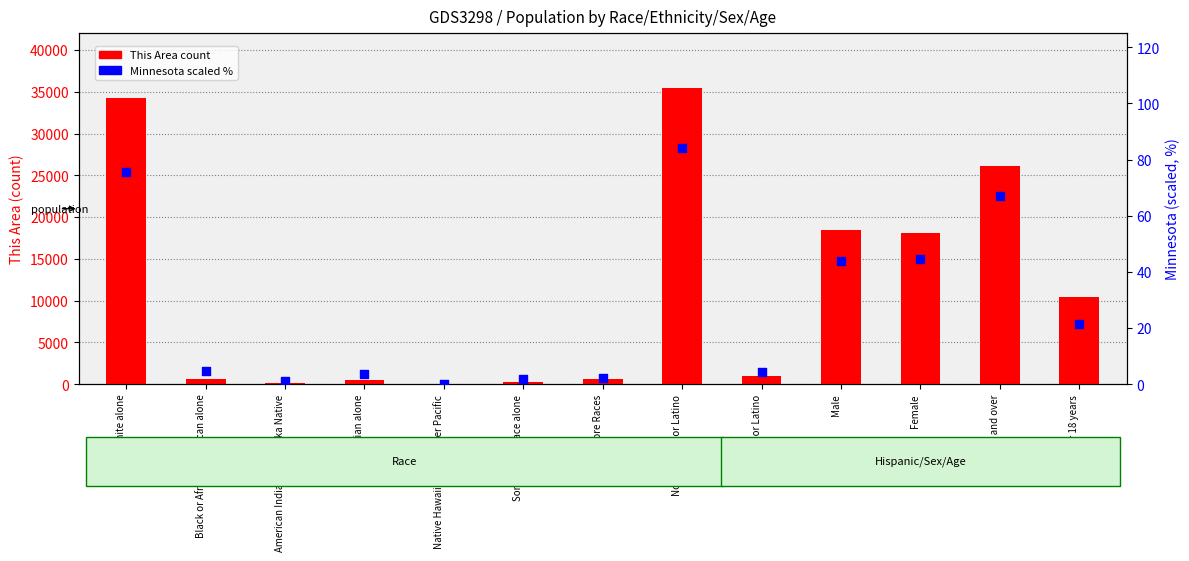

What are all the series names shown in the legend?

This Area count, Minnesota (scaled %)